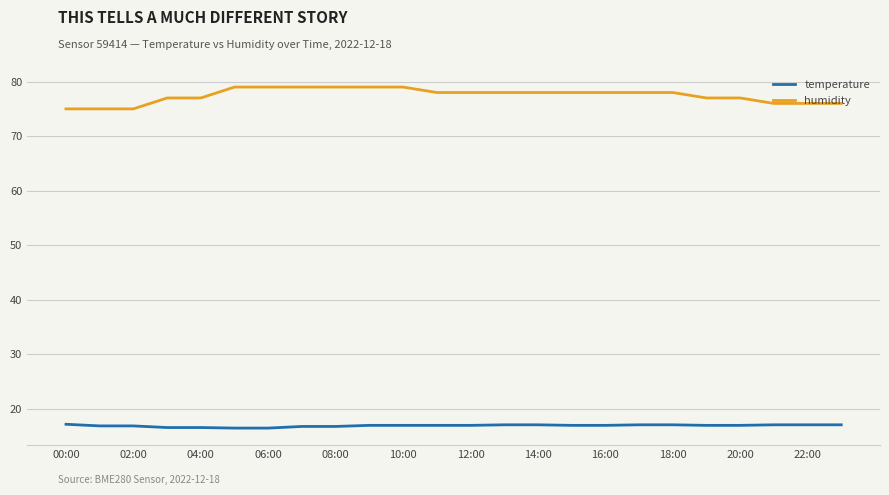

True or false: temperature and humidity intersect in this chart.

False